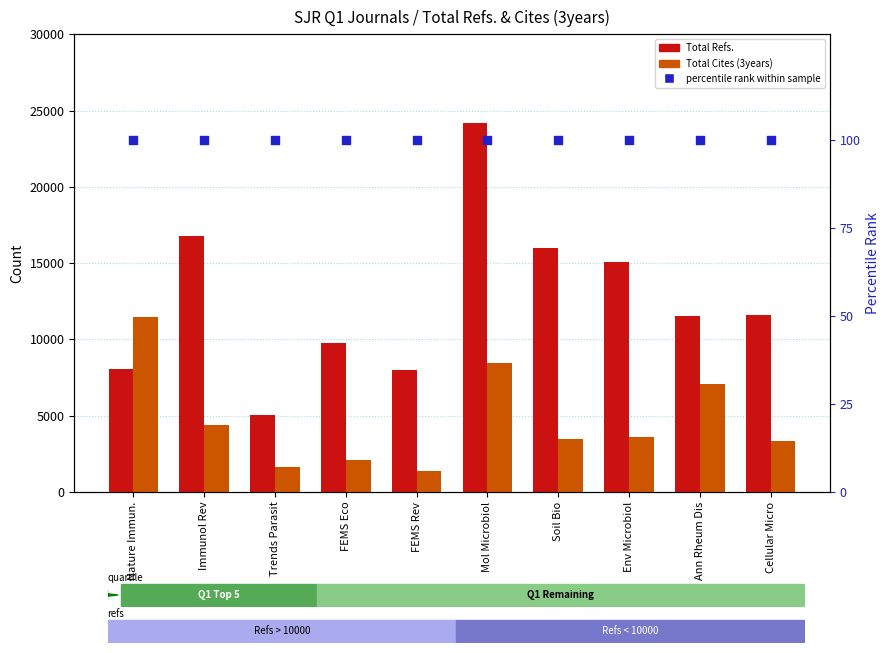

At how many categories does at least one series exceed 9133?

8